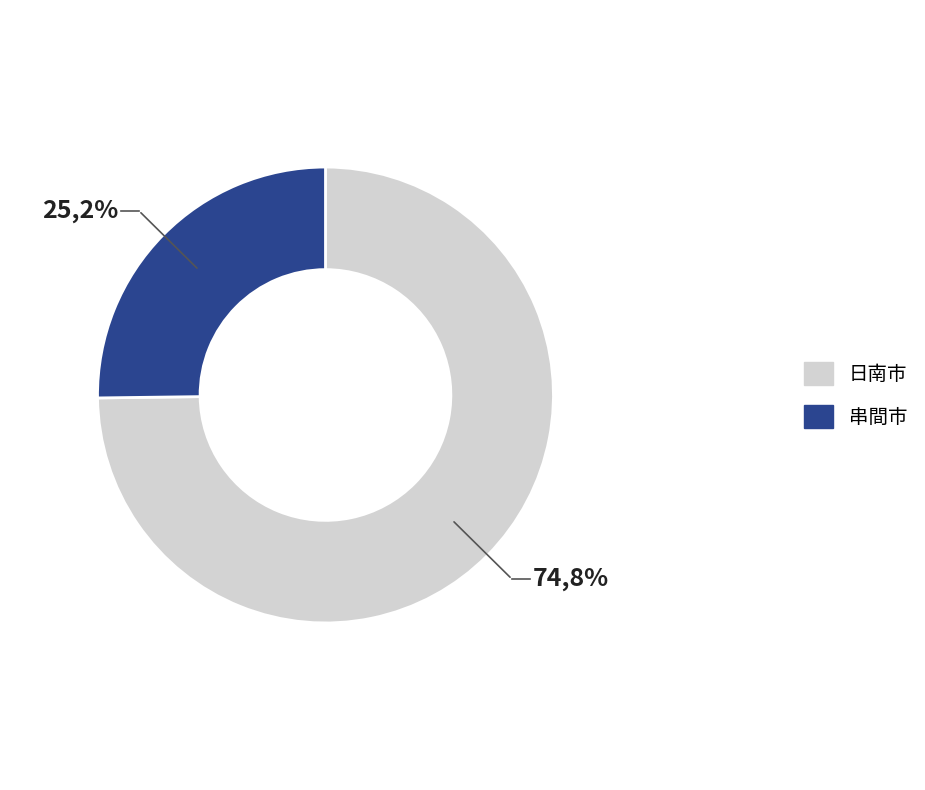

Approximately how many times larger is the value at 日南市 compared to 串間市?

3.0